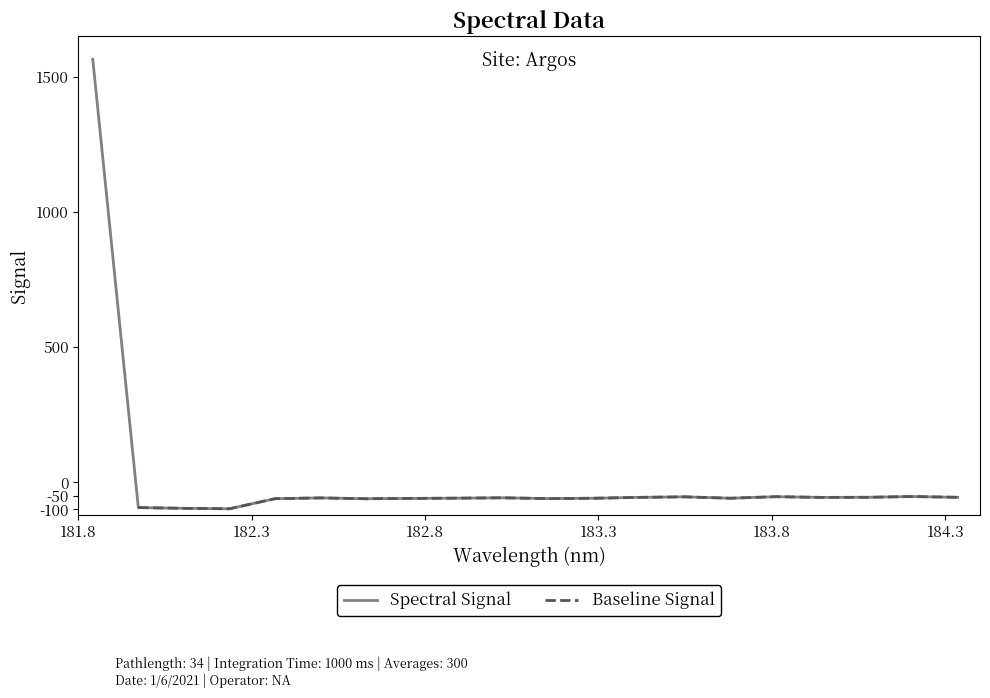

What is the maximum value for Spectral Signal?

1565.2